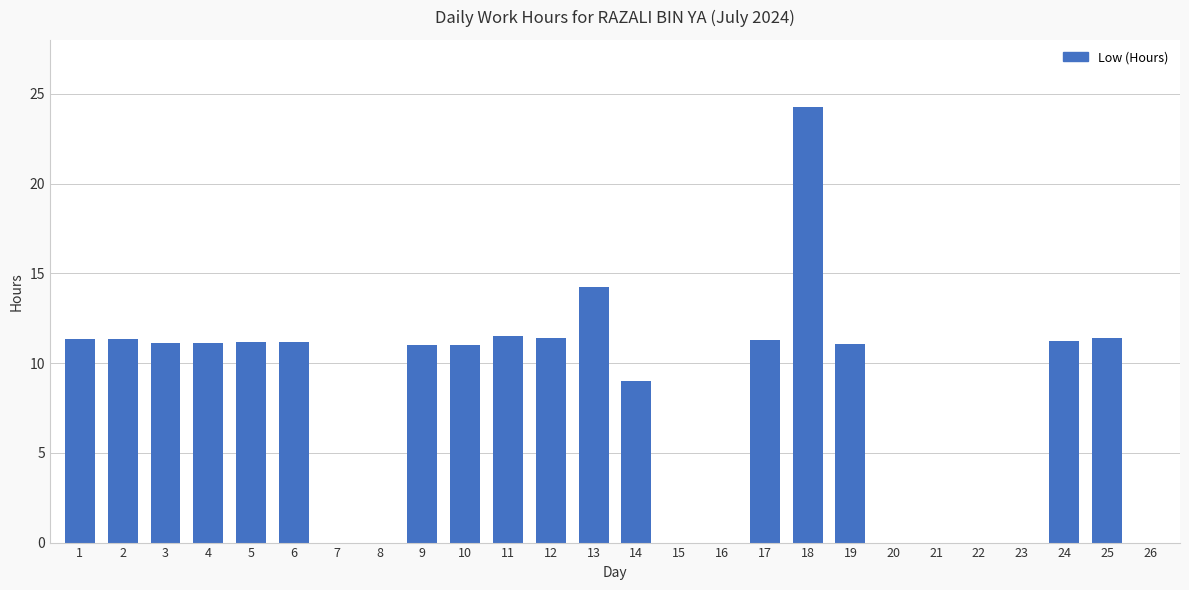

What is the maximum value shown in the chart?

24.3